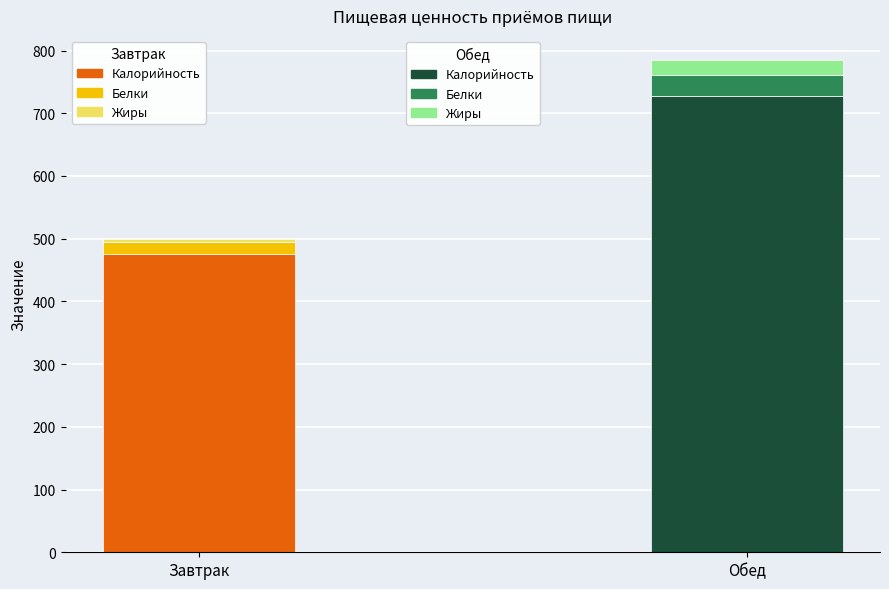

What is the spread (max minus min) of values at Обед?

705.0